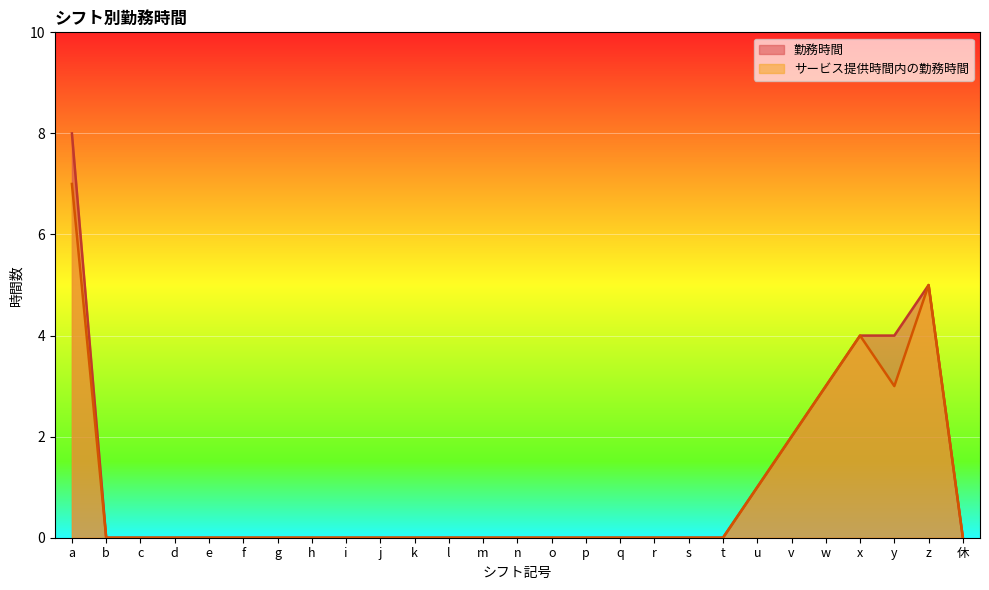

True or false: サービス提供時間内の勤務時間 and 勤務時間 cross at least once.

False